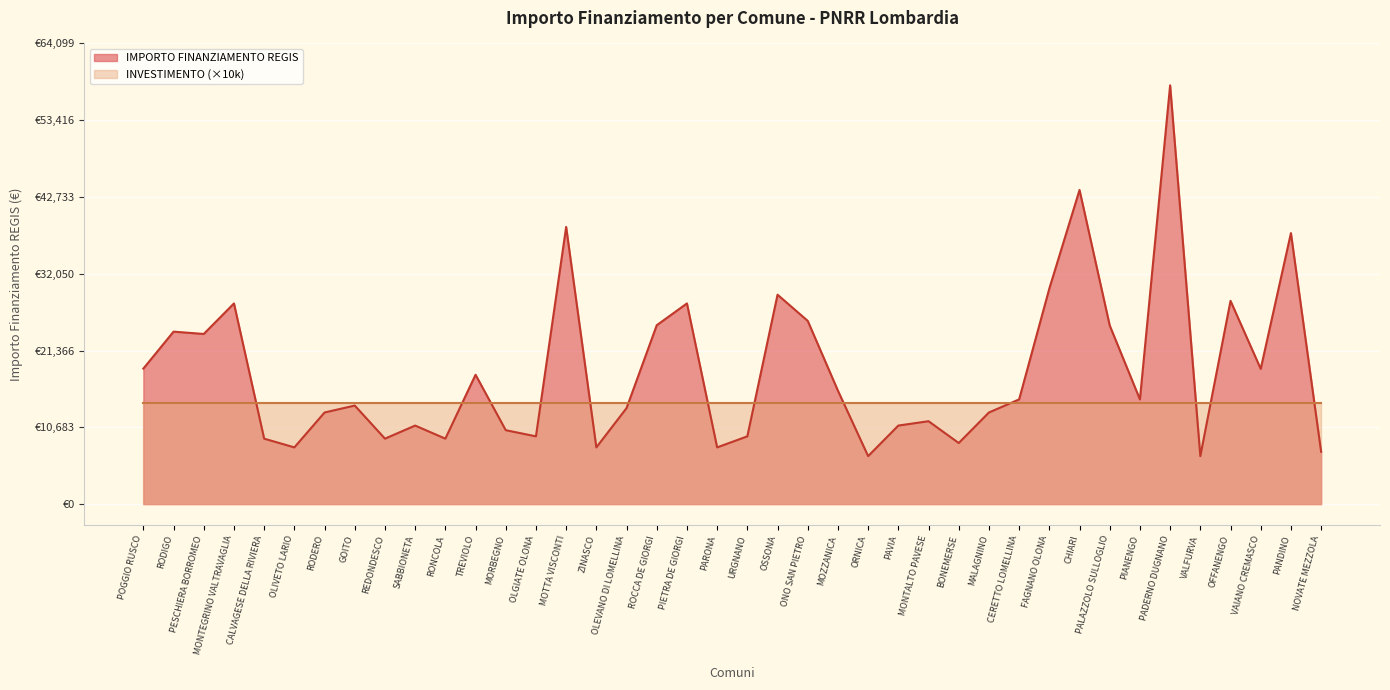

At which label does the data first exceed 14568?

POGGIO RUSCO